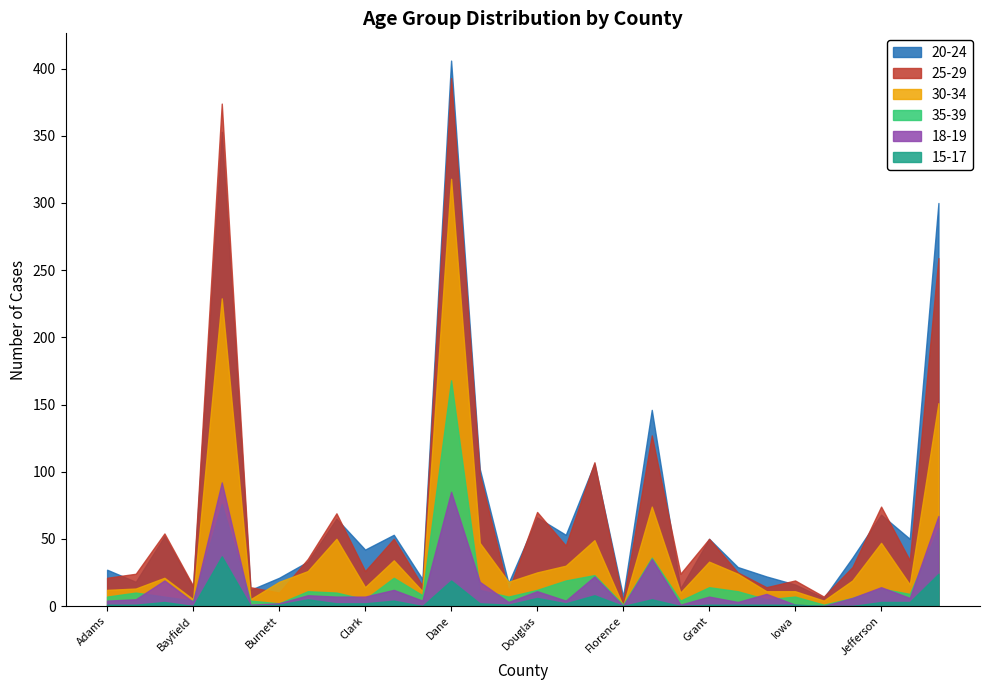

Reading right to left, transcribe all the data shown in this chart.

20-24: 300	50	68	36	6	16	22	29	50	13	146	7	106	53	66	17	102	406	20	53	42	65	33	21	12	353	14	52	18	27
25-29: 259	34	74	29	7	19	14	25	50	24	127	3	107	45	70	11	98	393	15	50	26	69	35	10	14	374	15	54	24	21
30-34: 151	16	47	19	4	11	11	24	33	10	74	0	49	30	25	18	47	318	11	34	14	50	26	18	5	229	5	21	13	12
35-39: 58	9	13	6	1	7	5	11	14	4	36	1	23	19	12	7	12	168	8	21	5	10	11	2	4	76	4	7	10	7
18-19: 67	6	14	6	0	1	9	3	7	1	35	0	22	4	11	3	18	85	4	12	7	7	8	2	1	92	3	19	5	4
15-17: 24	3	3	0	0	1	1	1	1	0	5	0	8	2	6	1	2	19	0	4	2	2	5	1	0	37	0	3	1	1